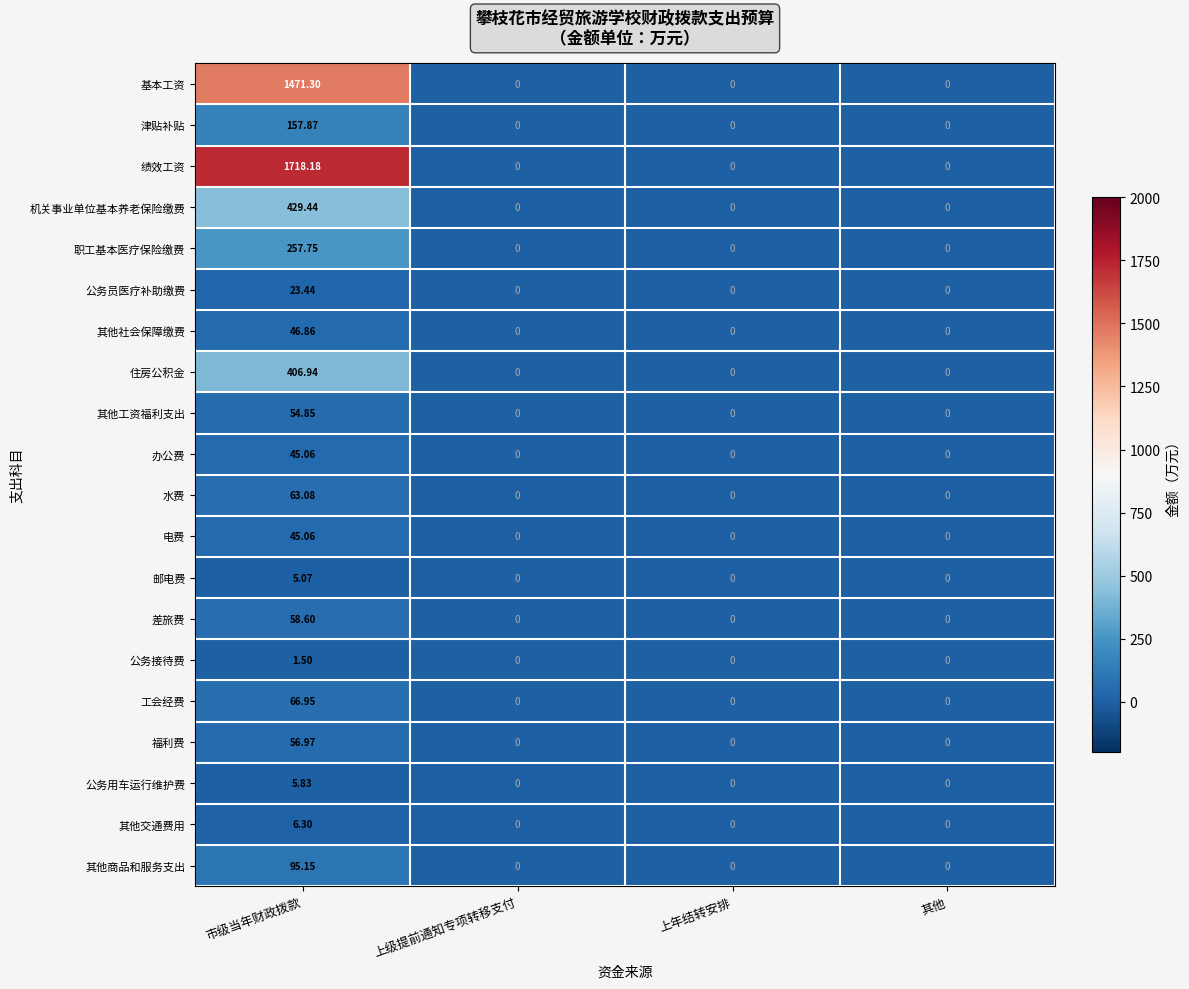

Is the value of 电费 at 市级当年财政拨款 greater than the value of 机关事业单位基本养老保险缴费 at 市级当年财政拨款?

No